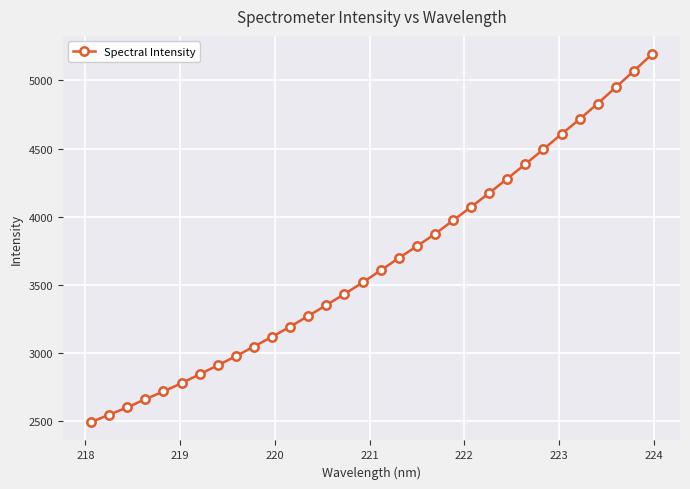

What is the value of the 27th point from the left?

4607.5